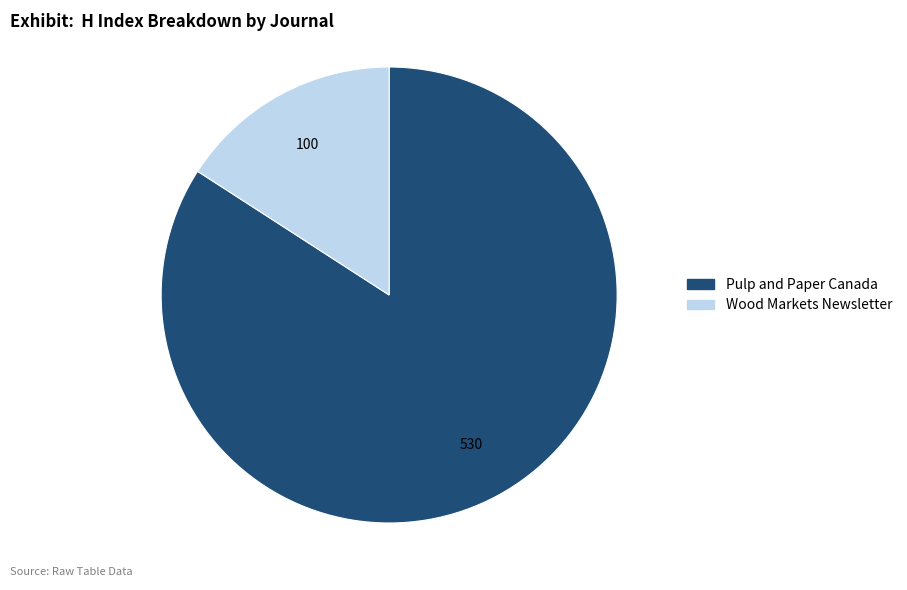

Do Pulp and Paper Canada and Wood Markets Newsletter together represent more than half of the pie?

Yes